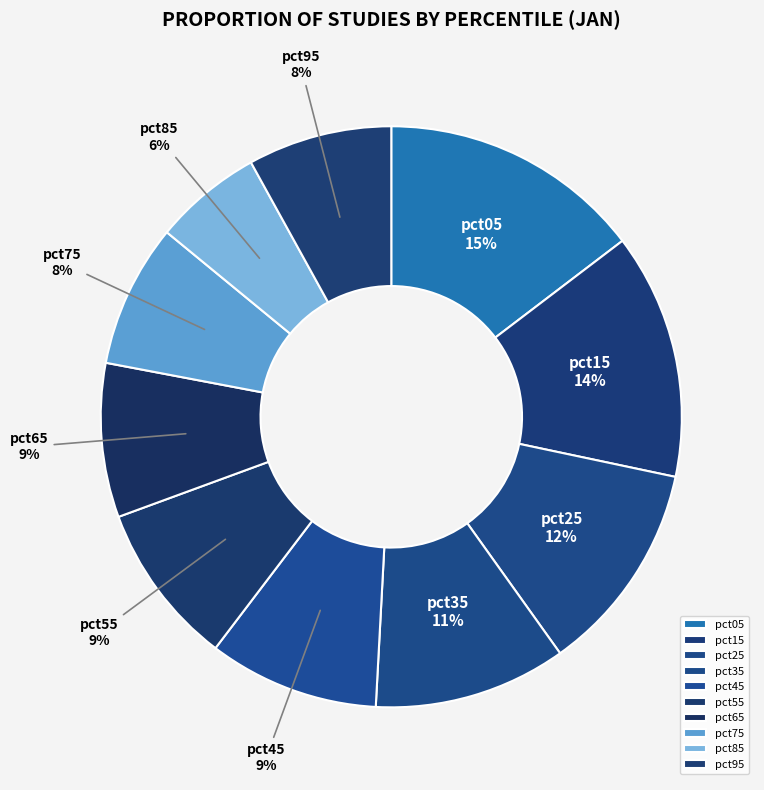

Does pct25 represent more than half of the total?

No